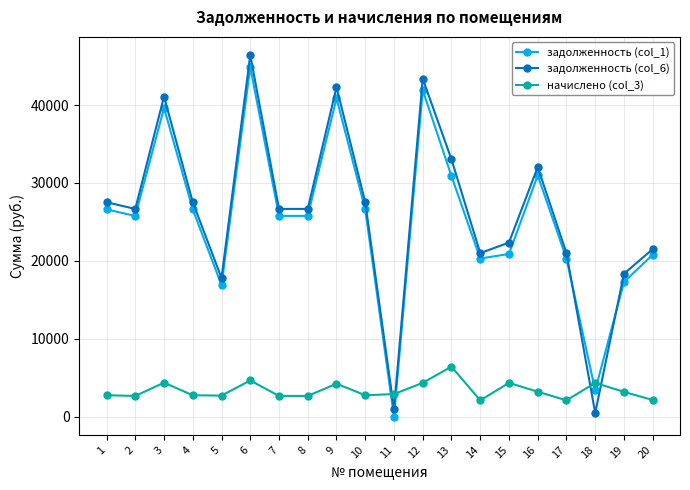

What is the value of the начислено (col_3) point at the 8th from the left?

2678.4